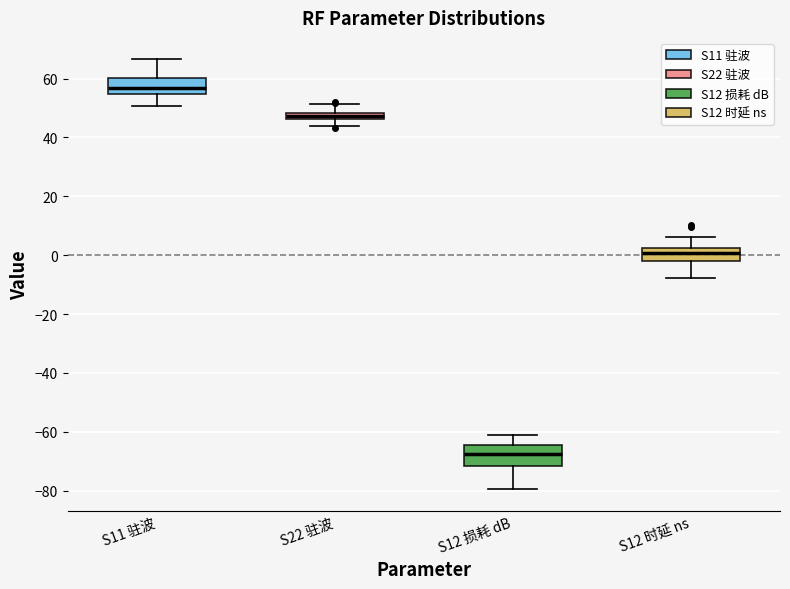

Which box's median line is the lowest?

S12 损耗 dB